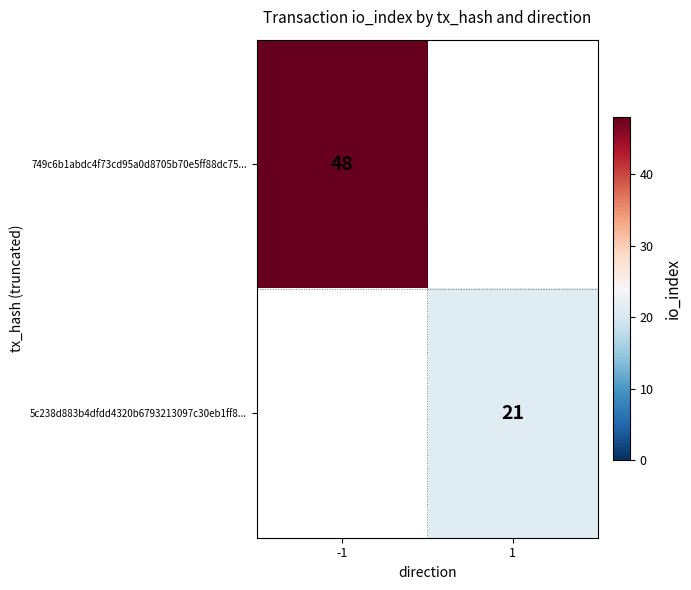

The value of 5c238d883b4dfdd4320b6793213097c30eb1ff8... at 1 is 31. True or false?

False